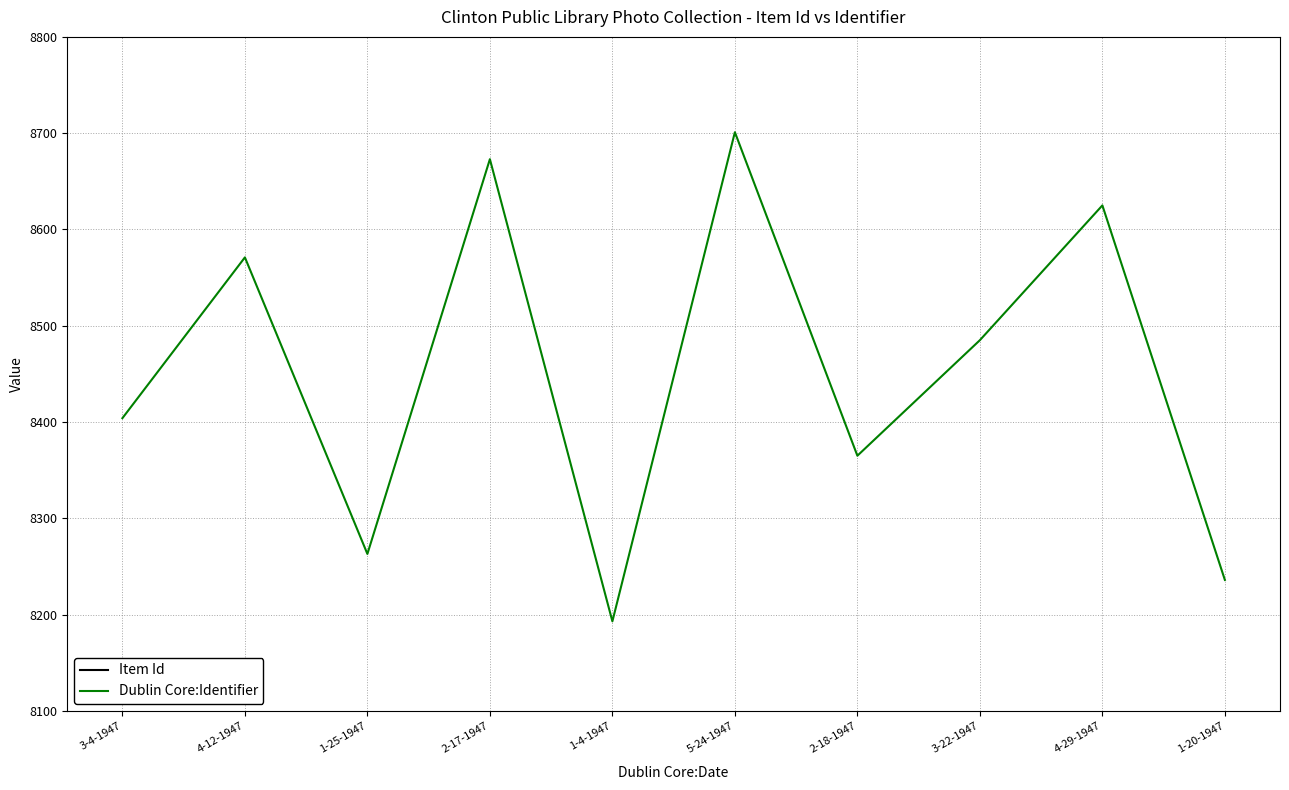

What is the total value across all series at 1-20-1947?

117257